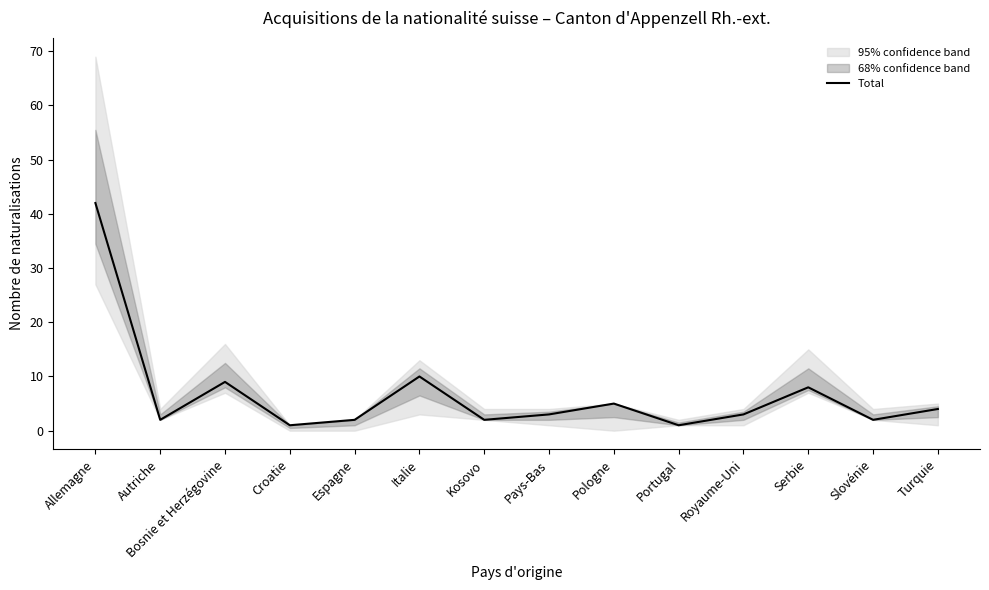

Is it true that the value at Pologne is 2?

False